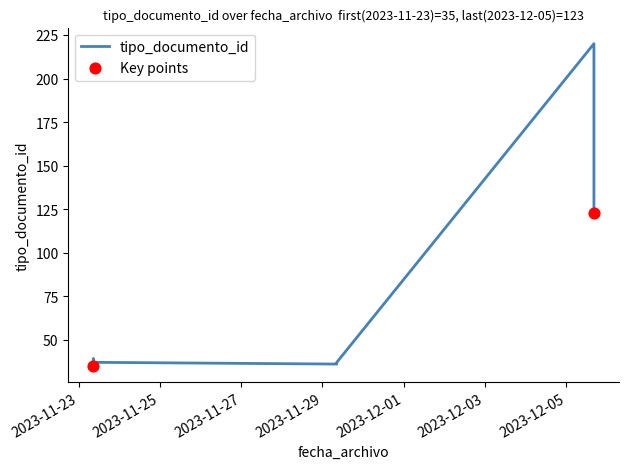

What is the change in value from 2023-11-23 08:38:01 to 2023-11-23 08:38:01?

+3